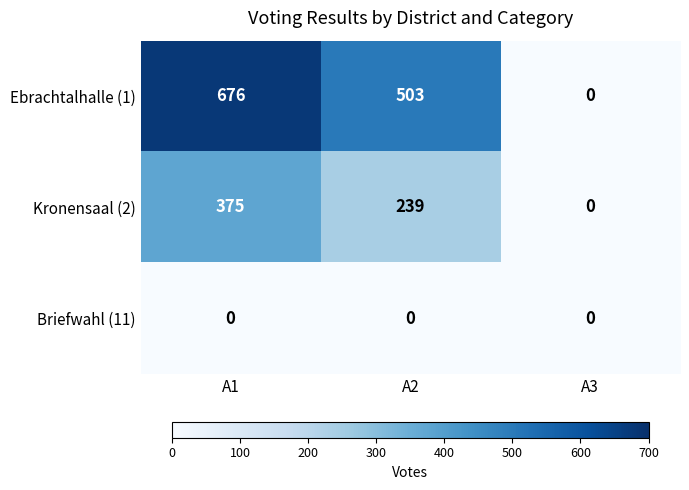

The value of Ebrachtalhalle (1) at A2 is 191. True or false?

False